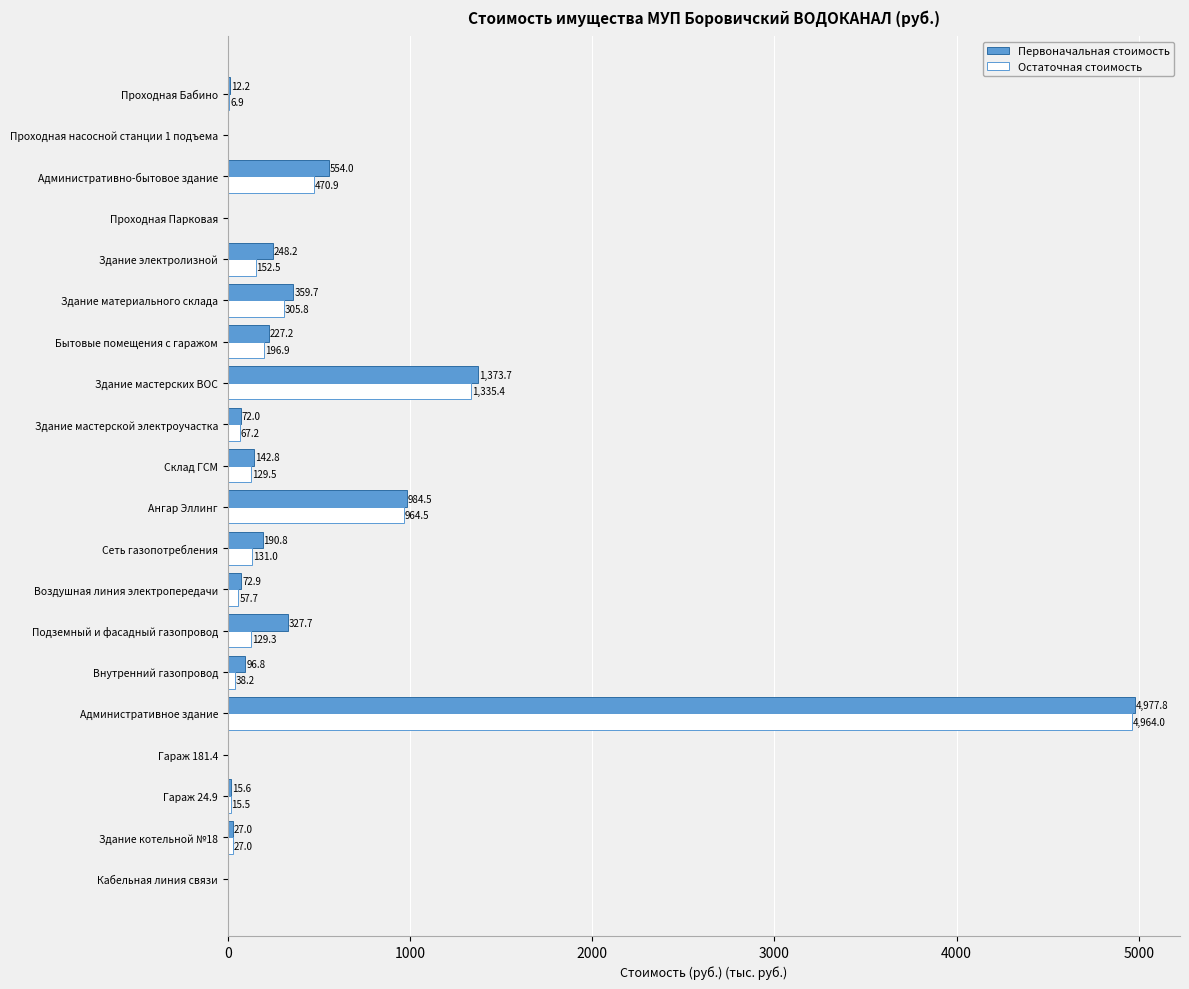

Where is Остаточная стоимость nearest to the value 2482?

Здание мастерских ВОС